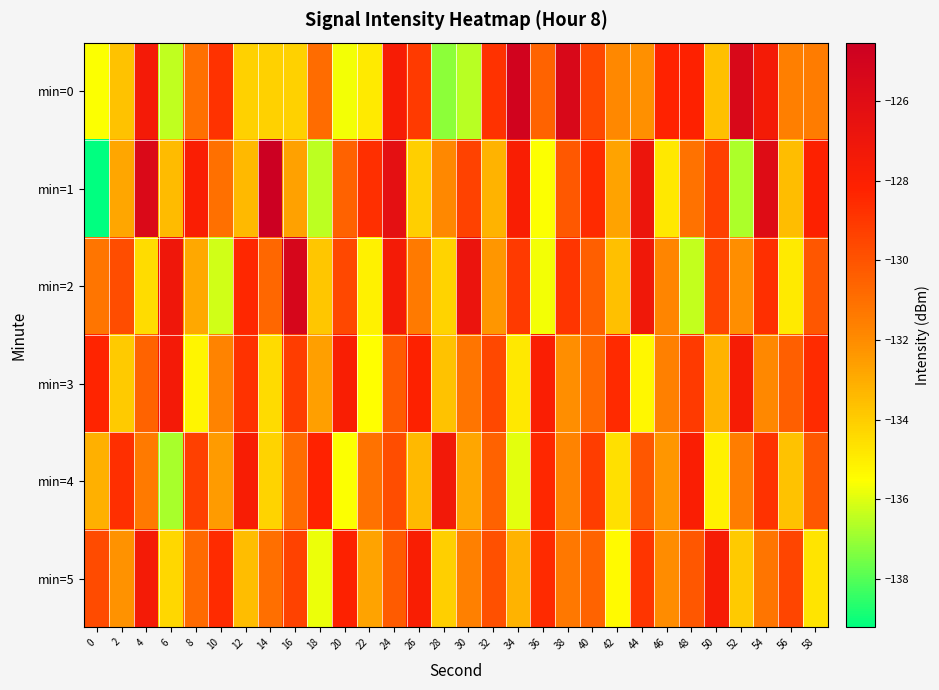

Reading left to right, transcribe all the data shown in this chart.

min=0: 0=-135.6	2=-133.7	4=-127.4	6=-136.4	8=-131.0	10=-128.8	12=-134.1	14=-134.1	16=-134.2	18=-130.8	20=-135.7	22=-134.9	24=-127.7	26=-129.1	28=-137.2	30=-136.6	32=-128.8	34=-125.0	36=-130.6	38=-125.4	40=-129.6	42=-131.9	44=-132.1	46=-128.2	48=-128.2	50=-133.6	52=-125.5	54=-127.5	56=-131.5	58=-131.5
min=1: 0=-139.2	2=-132.8	4=-125.6	6=-133.4	8=-127.9	10=-131.1	12=-133.4	14=-124.5	16=-132.6	18=-136.5	20=-130.5	22=-128.7	24=-126.3	26=-134.1	28=-131.9	30=-129.4	32=-133.2	34=-127.8	36=-135.6	38=-130.2	40=-128.5	42=-132.7	44=-126.9	46=-134.8	48=-131.1	50=-129.3	52=-136.7	54=-125.9	56=-133.5	58=-128.1
min=2: 0=-131.2	2=-129.8	4=-134.5	6=-127.1	8=-132.9	10=-136.2	12=-128.4	14=-130.7	16=-125.3	18=-133.8	20=-129.6	22=-135.1	24=-127.5	26=-131.4	28=-134.2	30=-126.8	32=-132.3	34=-129.1	36=-135.7	38=-128.9	40=-130.4	42=-133.6	44=-127.2	46=-131.8	48=-136.4	50=-129.5	52=-132.1	54=-128.7	56=-134.9	58=-130.1
min=3: 0=-128.3	2=-133.9	4=-130.6	6=-127.4	8=-135.2	10=-131.7	12=-128.8	14=-134.4	16=-129.2	18=-132.6	20=-127.8	22=-135.5	24=-130.3	26=-128.1	28=-133.7	30=-131.2	32=-129.6	34=-134.8	36=-127.9	38=-132.1	40=-130.8	42=-128.5	44=-135.3	46=-131.6	48=-129.1	50=-133.2	52=-127.6	54=-131.9	56=-130.4	58=-128.6
min=4: 0=-133.1	2=-128.7	4=-131.4	6=-136.8	8=-129.3	10=-132.5	12=-127.7	14=-134.2	16=-130.9	18=-128.2	20=-135.6	22=-131.1	24=-129.8	26=-133.4	28=-127.3	30=-132.8	32=-130.5	34=-135.9	36=-128.4	38=-131.7	40=-129.2	42=-134.6	44=-130.1	46=-132.3	48=-127.9	50=-135.1	52=-131.5	54=-128.8	56=-133.7	58=-130.2
min=5: 0=-129.7	2=-132.2	4=-127.5	6=-134.3	8=-130.8	10=-128.6	12=-133.5	14=-131.0	16=-129.4	18=-135.8	20=-128.1	22=-132.7	24=-130.3	26=-127.8	28=-134.1	30=-131.6	32=-129.9	34=-133.2	36=-128.5	38=-131.3	40=-130.6	42=-135.4	44=-128.9	46=-132.0	48=-130.1	50=-127.6	52=-133.9	54=-131.2	56=-129.5	58=-134.7